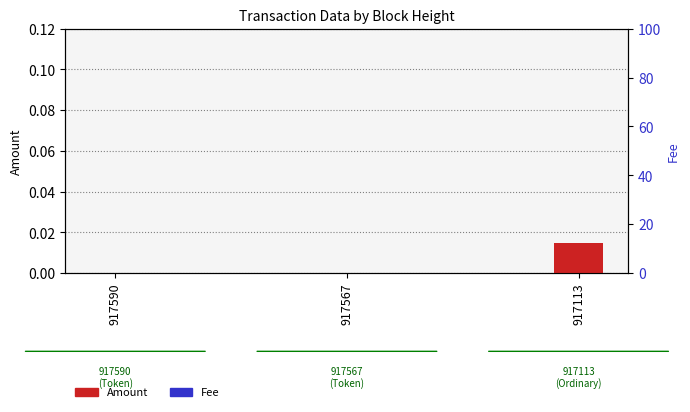

What is the difference between the Fee values at 917567 and 917590?

0.1